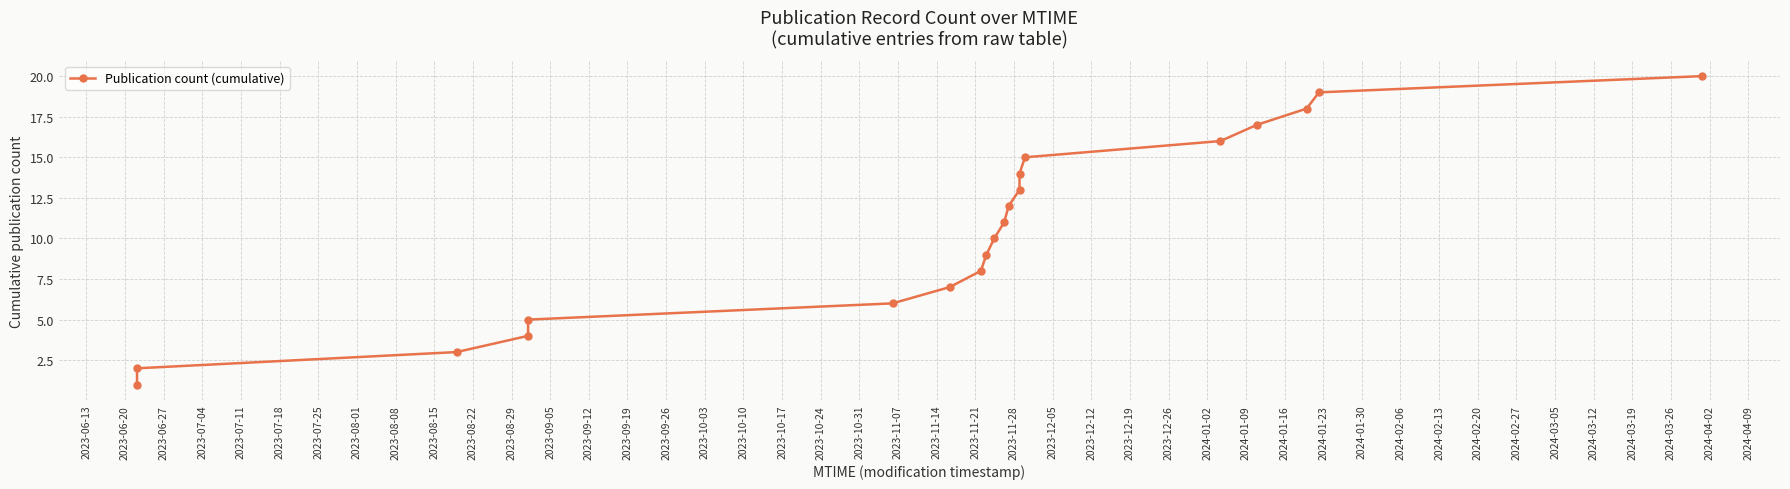

Does the chart have visible grid lines?

Yes